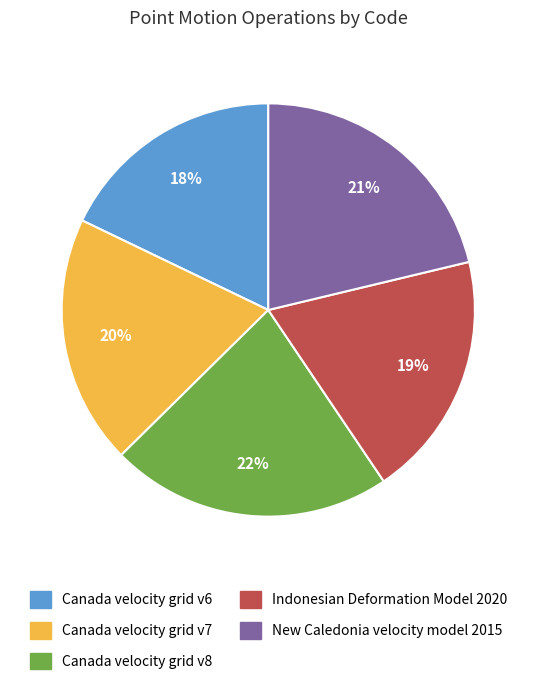

Which category has the smallest portion of the pie?

Canada velocity grid v6